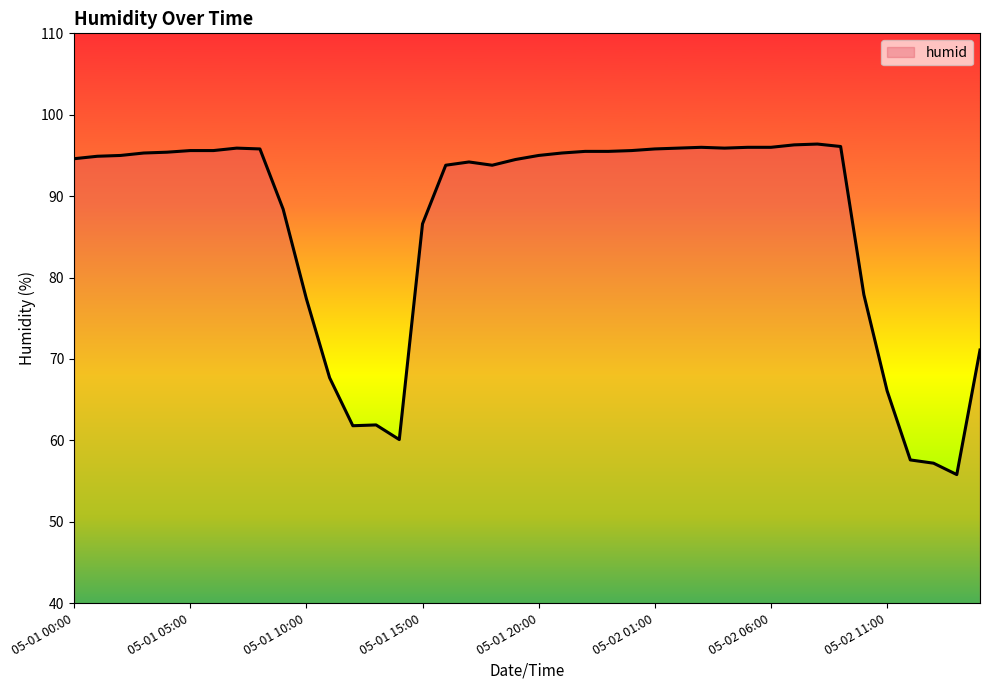

What is the minimum value shown in the chart?

55.8